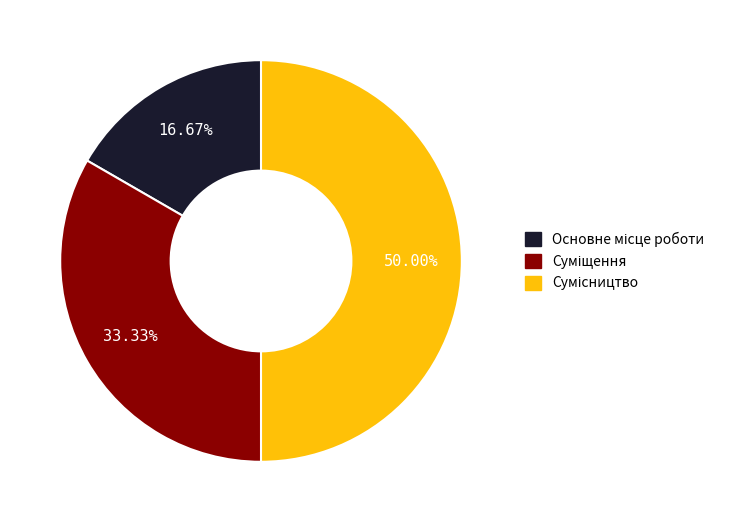

To the nearest percent, what percentage of the pie is Суміщення?

33%